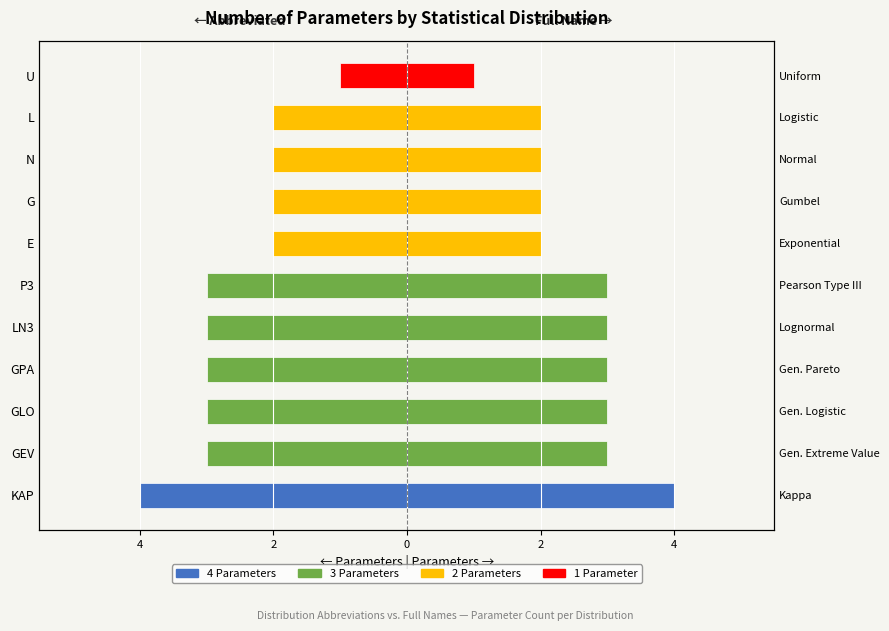

How many values in the Parameters (left) series exceed -3?

5